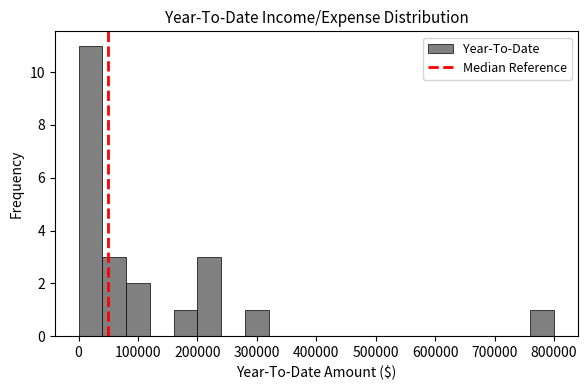

Reading left to right, transcribe this chart: for each bar, give the range it covers on the x-axis and its height. Neither the bar edges nor the heights are printed on the chart, so give them approximately, as read against the axes.

0 to 40000: 11
40000 to 80000: 3
80000 to 120000: 2
120000 to 160000: 0
160000 to 200000: 1
200000 to 240000: 3
240000 to 280000: 0
280000 to 320000: 1
320000 to 360000: 0
360000 to 400000: 0
400000 to 440000: 0
440000 to 480000: 0
480000 to 520000: 0
520000 to 560000: 0
560000 to 600000: 0
600000 to 640000: 0
640000 to 680000: 0
680000 to 720000: 0
720000 to 760000: 0
760000 to 800000: 1